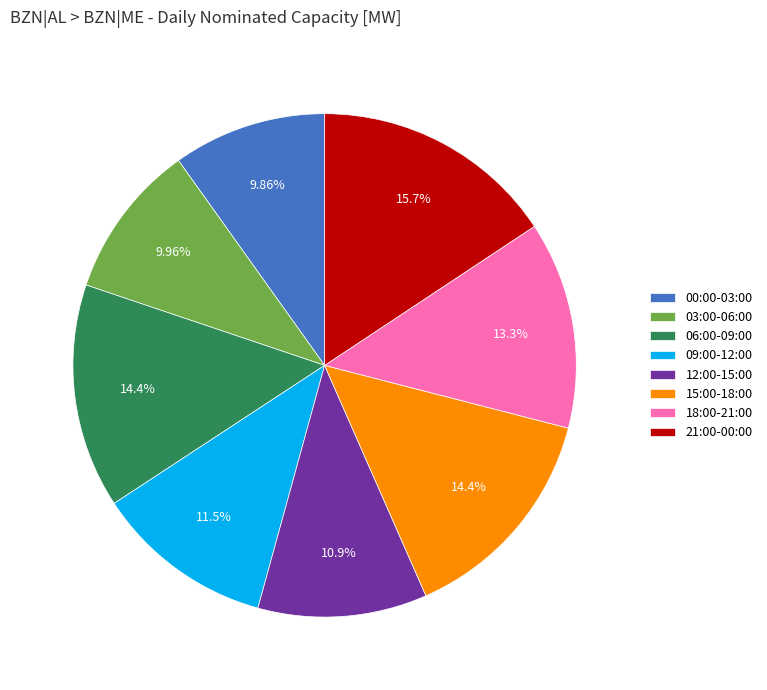

To the nearest percent, what is the average slice percentage?

12%